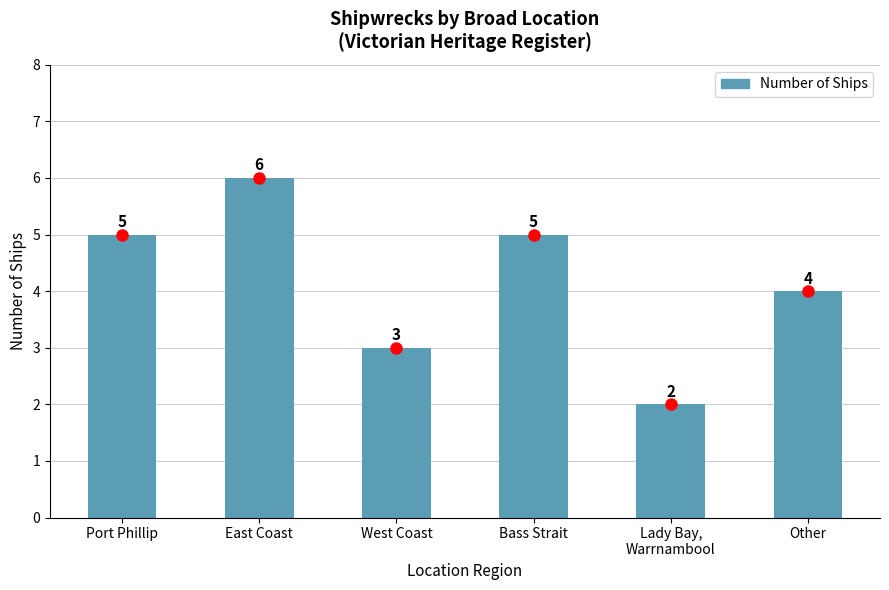

Reading left to right, list all the values displayed in this chart.

Port Phillip=5	East Coast=6	West Coast=3	Bass Strait=5	Lady Bay,
Warrnambool=2	Other=4